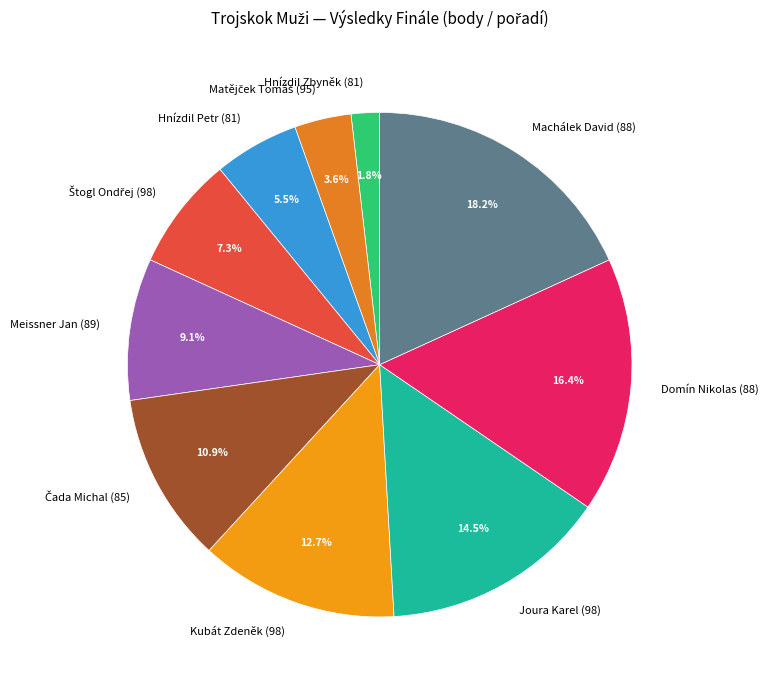

To the nearest percent, what is the difference between the Machálek David (88) and Meissner Jan (89) slice percentages?

9%